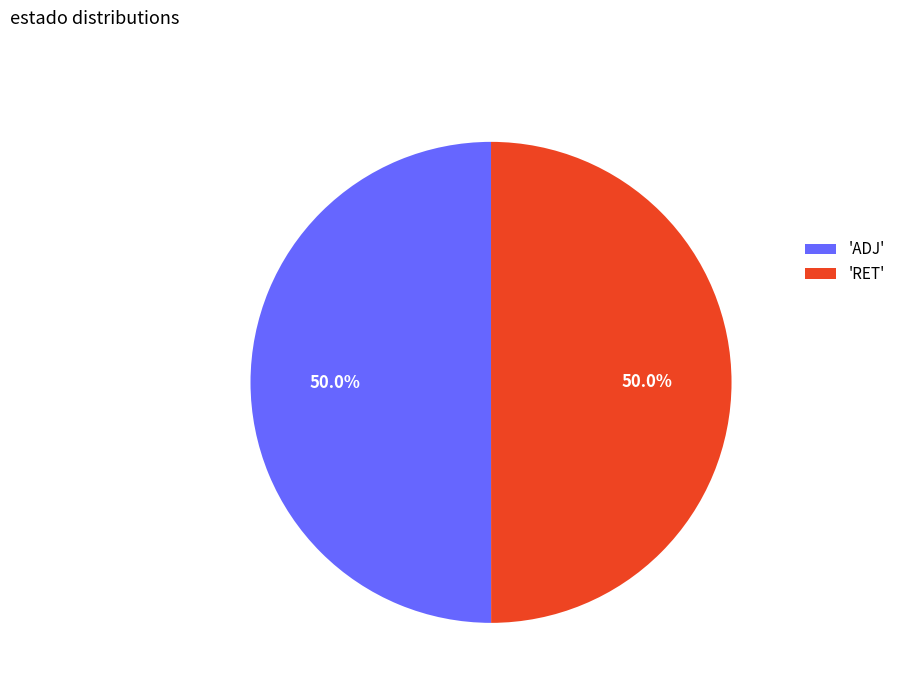

What is the ratio of the value at 'ADJ' to the value at 'RET'?

1.0